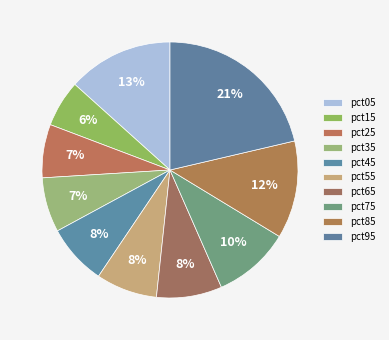

To the nearest percent, what percentage of the pie is pct05?

13%